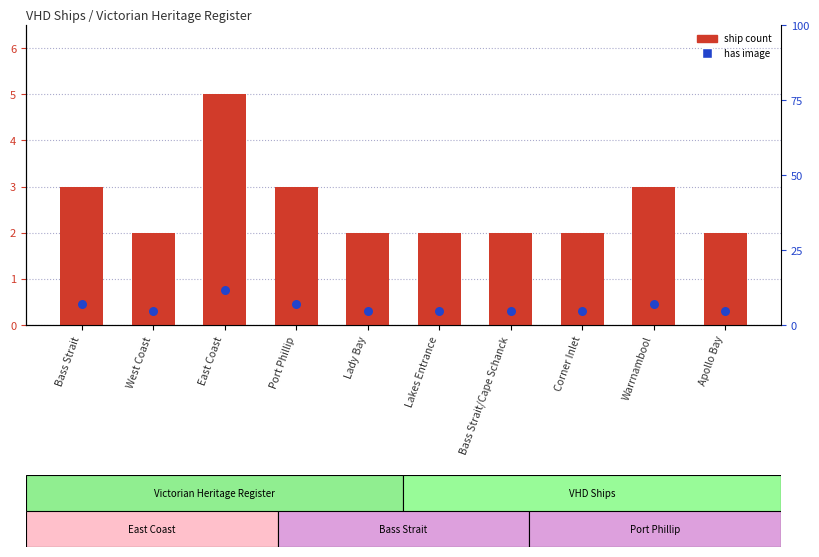

Approximately how many times larger is the value at Warrnambool compared to Apollo Bay?

1.5